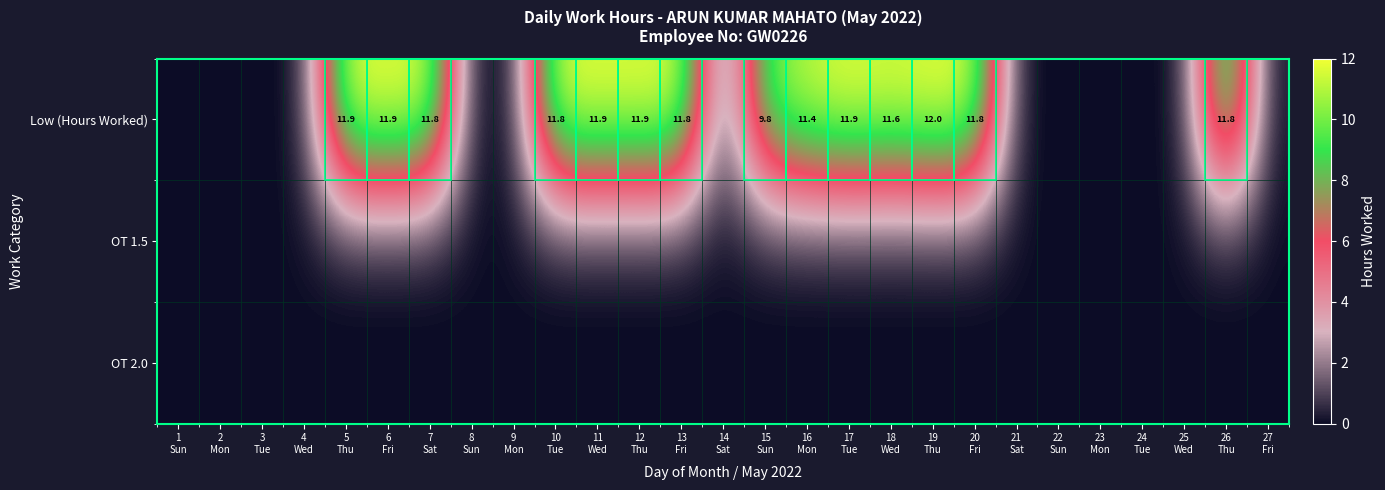

At which category does the chart reach its peak across all series?

19
Thu